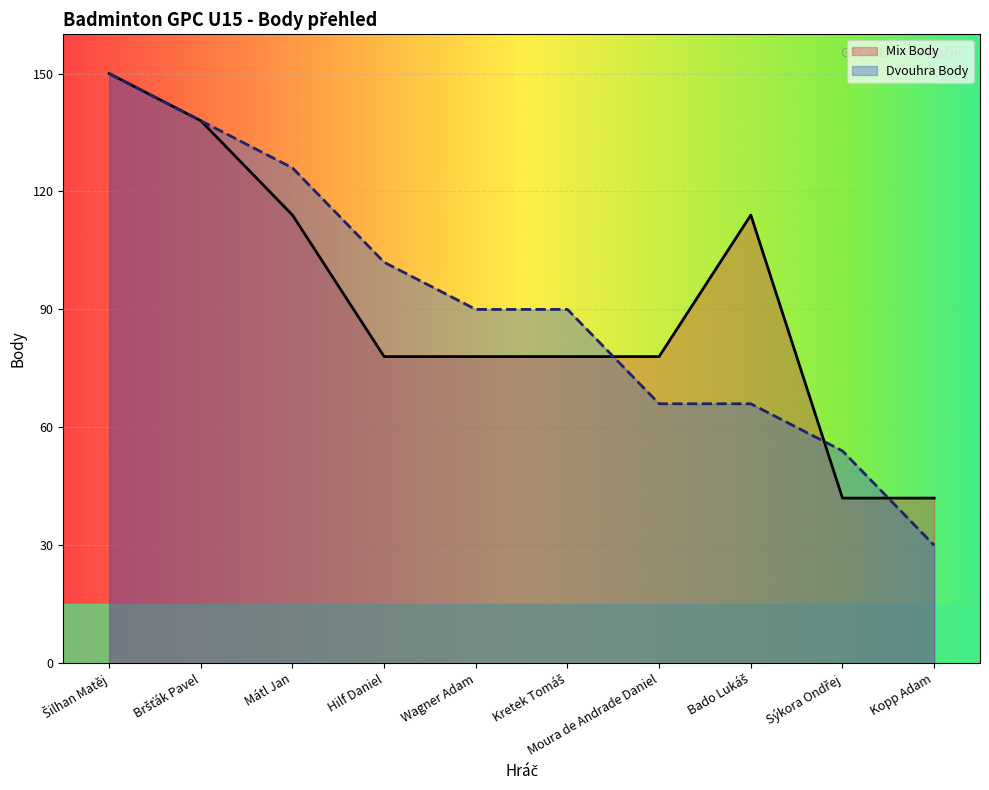

Is it true that Mix Body equals 42 at Sýkora Ondřej?

True